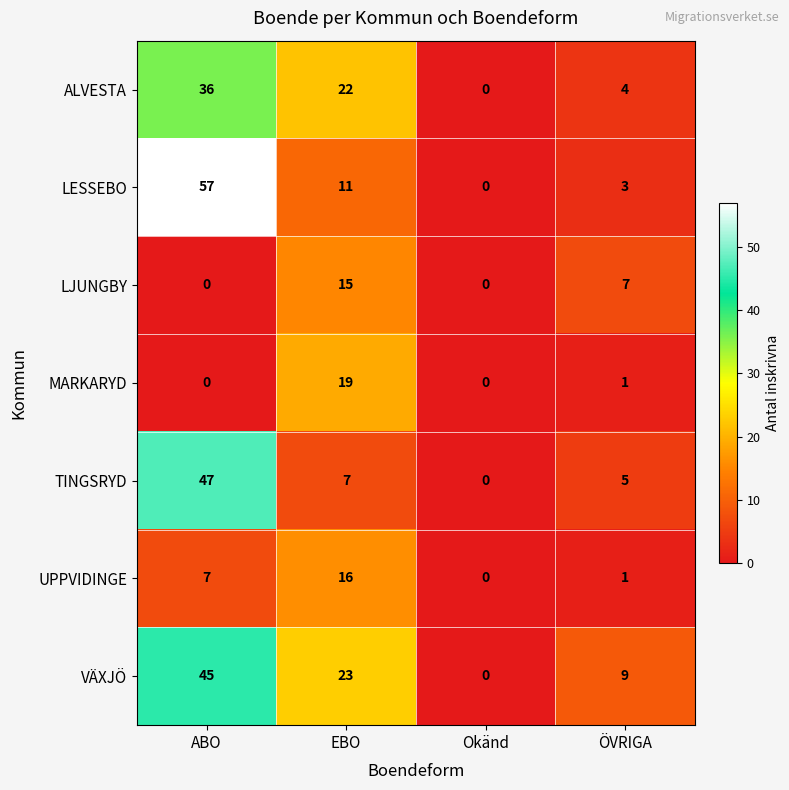

At which category is the sum across all series the highest?

ABO